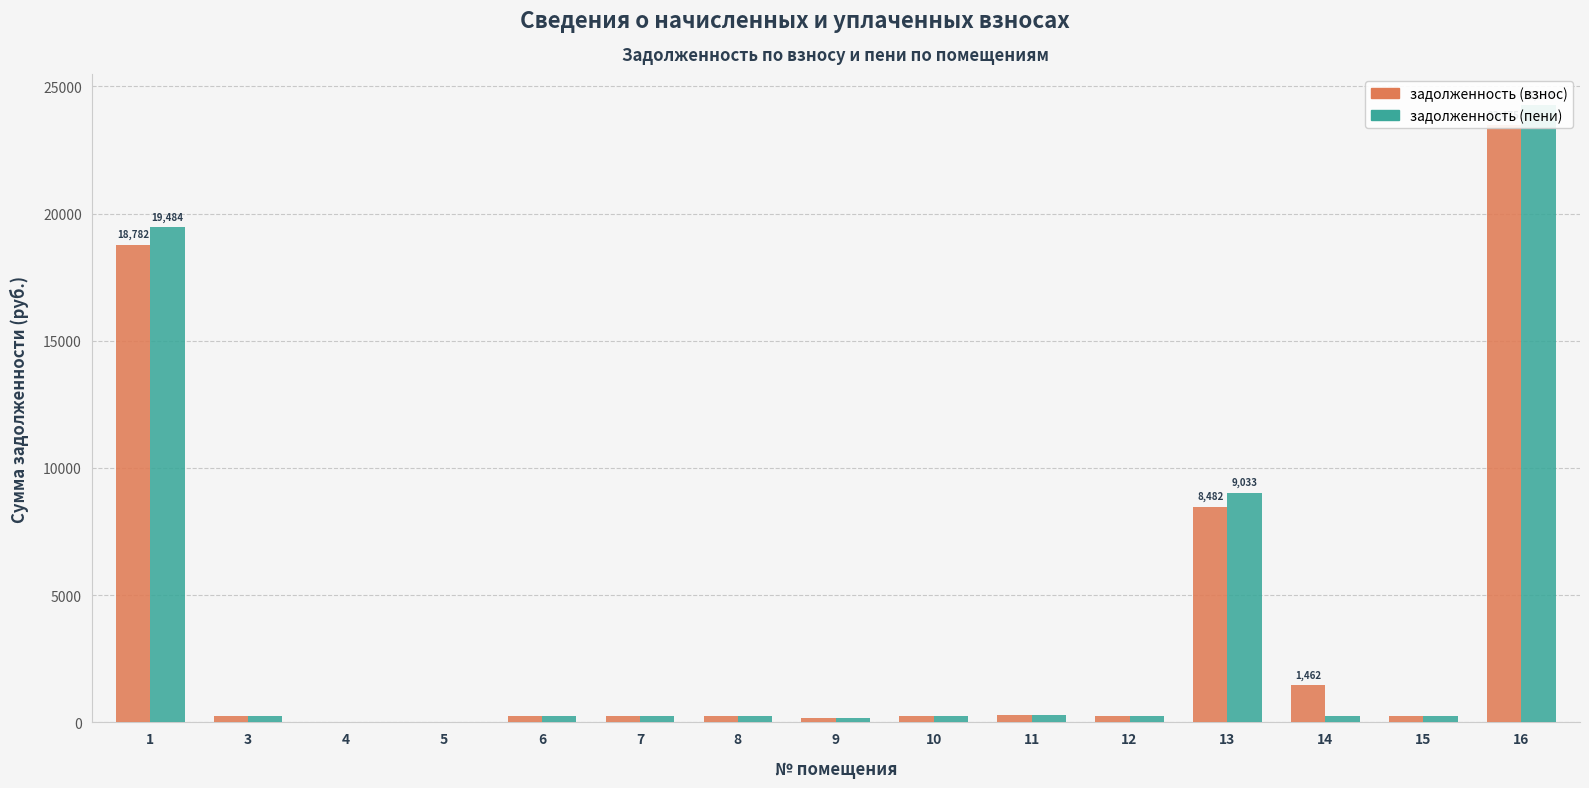

What value does the задолженность (взнос) series have at 3?

257.7